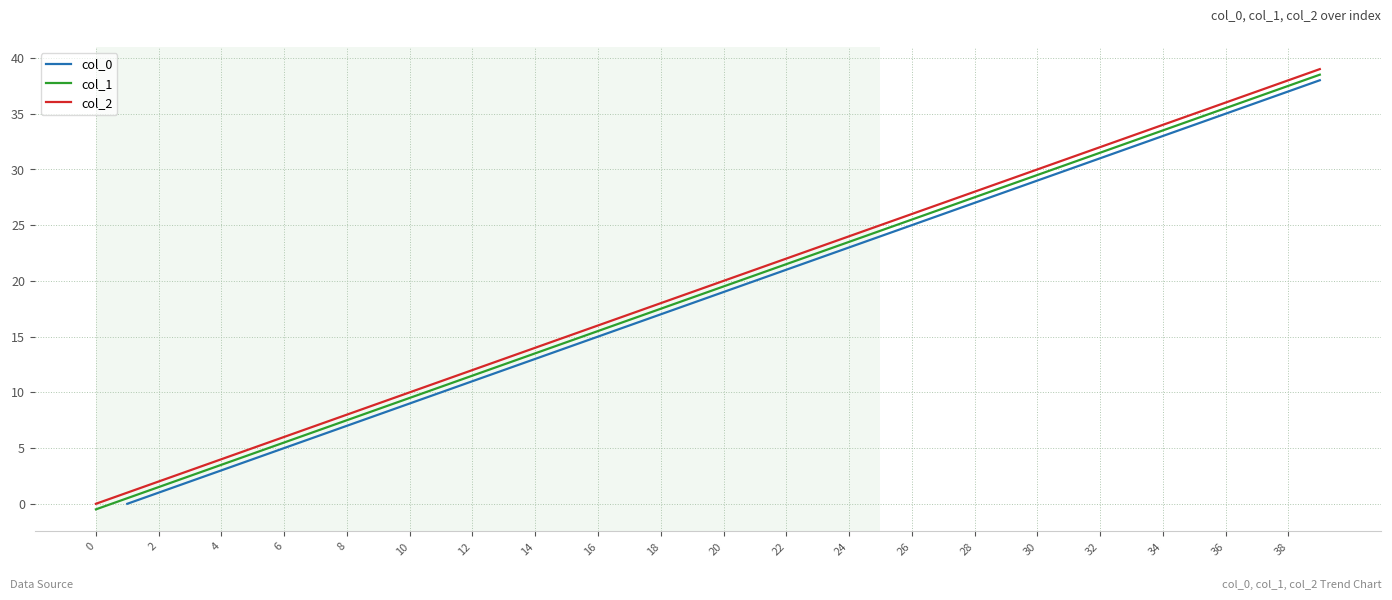

How many values in col_1 are below zero?

1